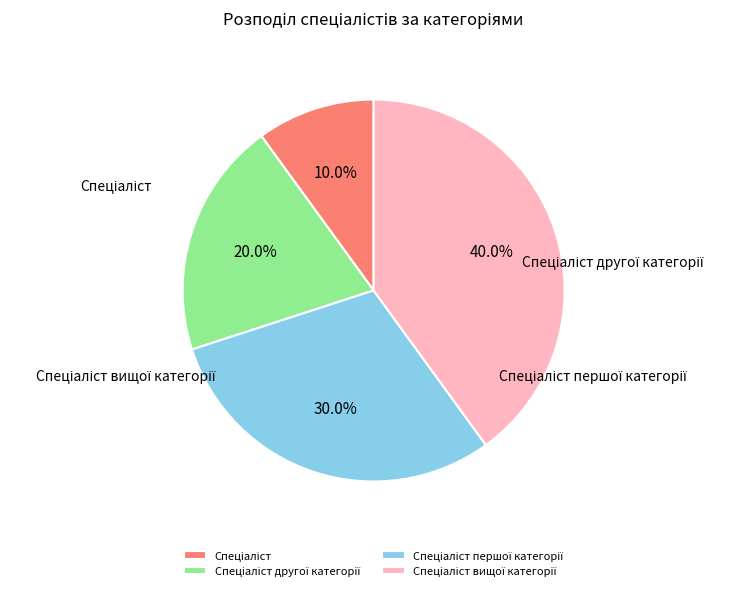

To the nearest percent, what is the combined percentage of Спеціаліст другої категорії and Спеціаліст?

30%